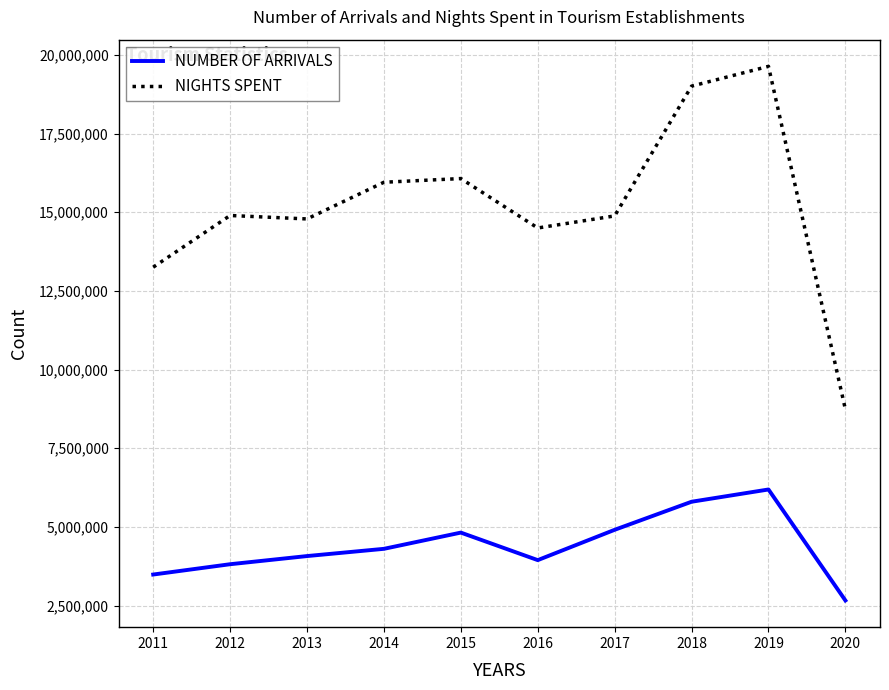

Does the chart display data point markers on the line(s)?

No